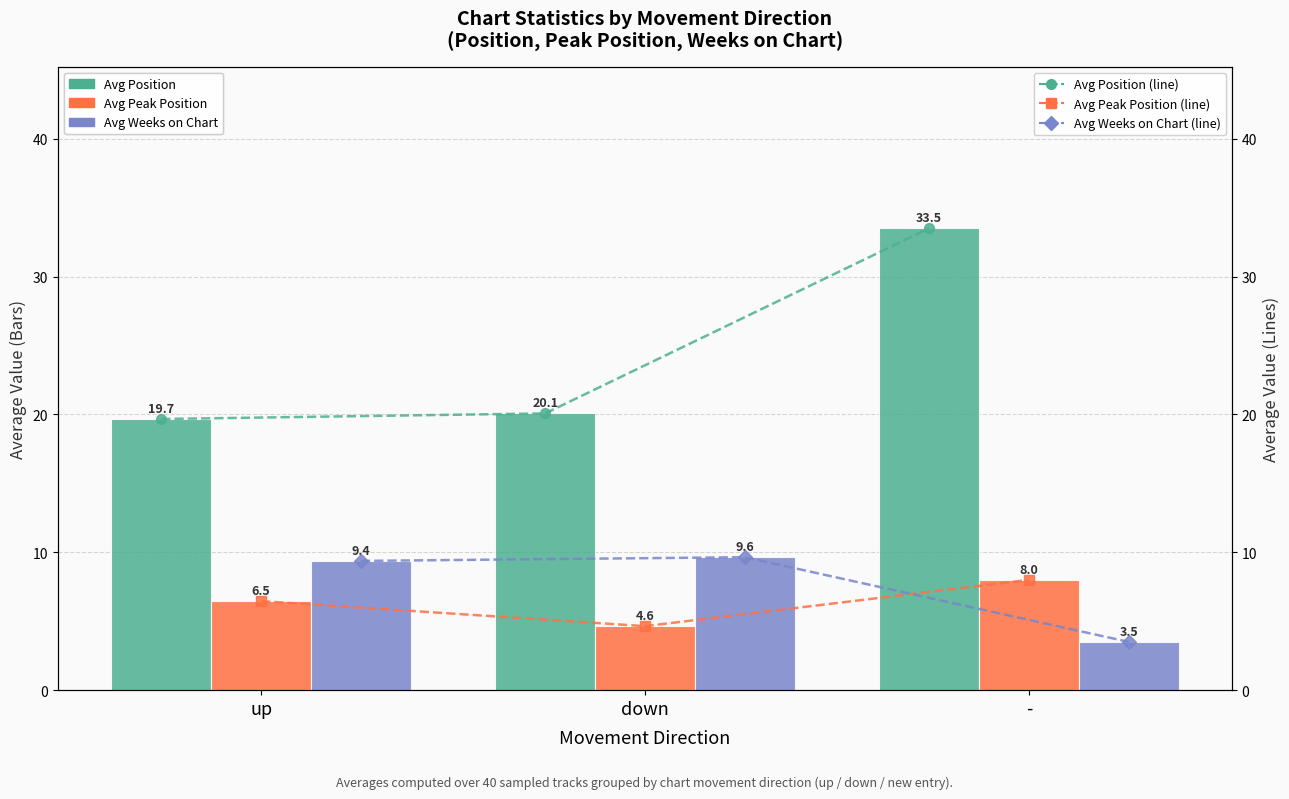

What is the minimum value for Avg Position?

19.7